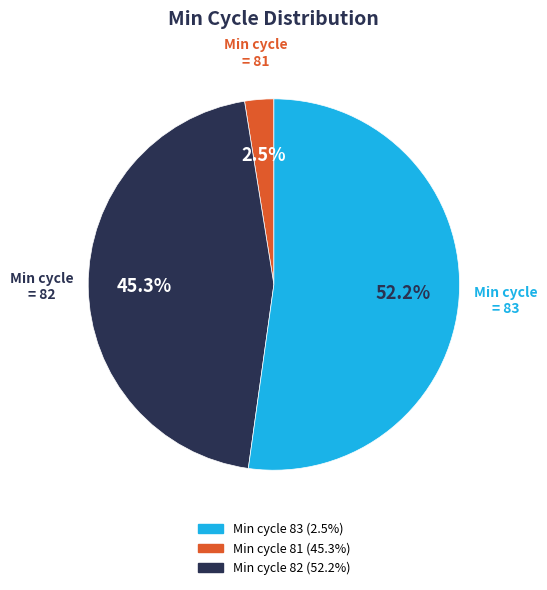

Does any single category account for the majority?

Yes